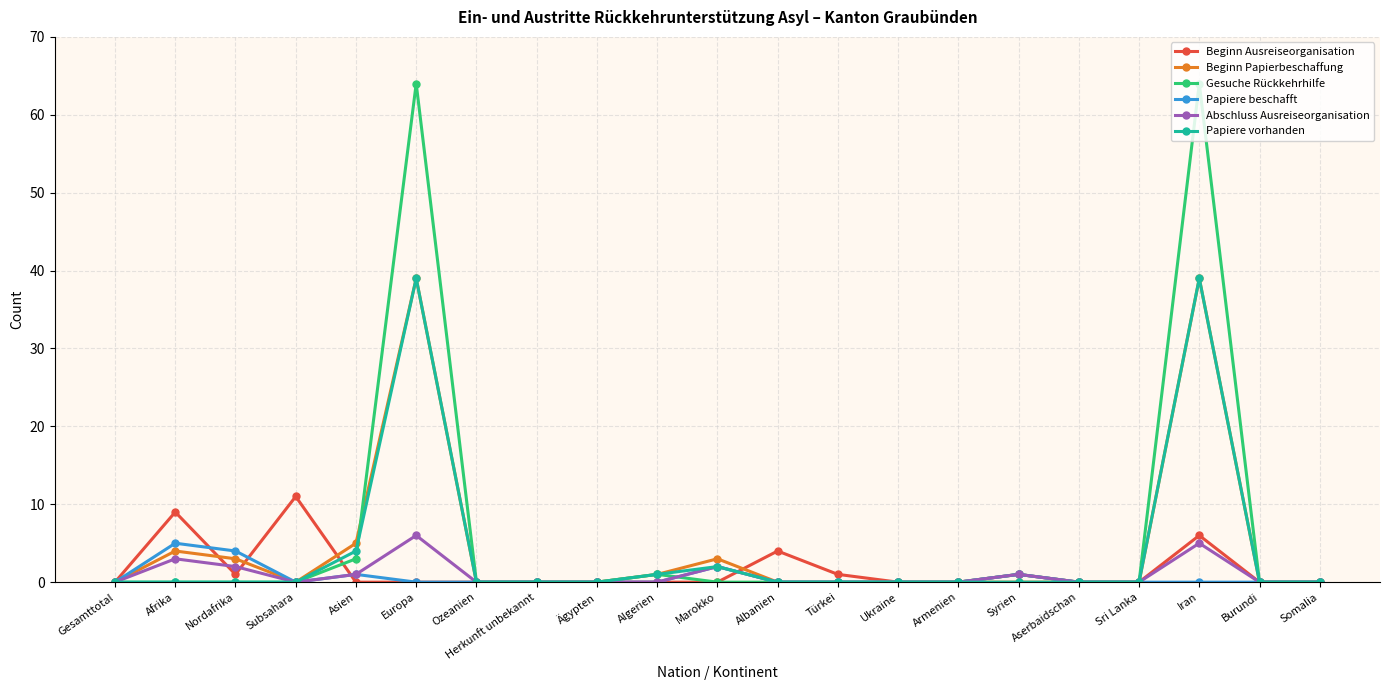

What is the label of the 1st point from the left?

Gesamttotal